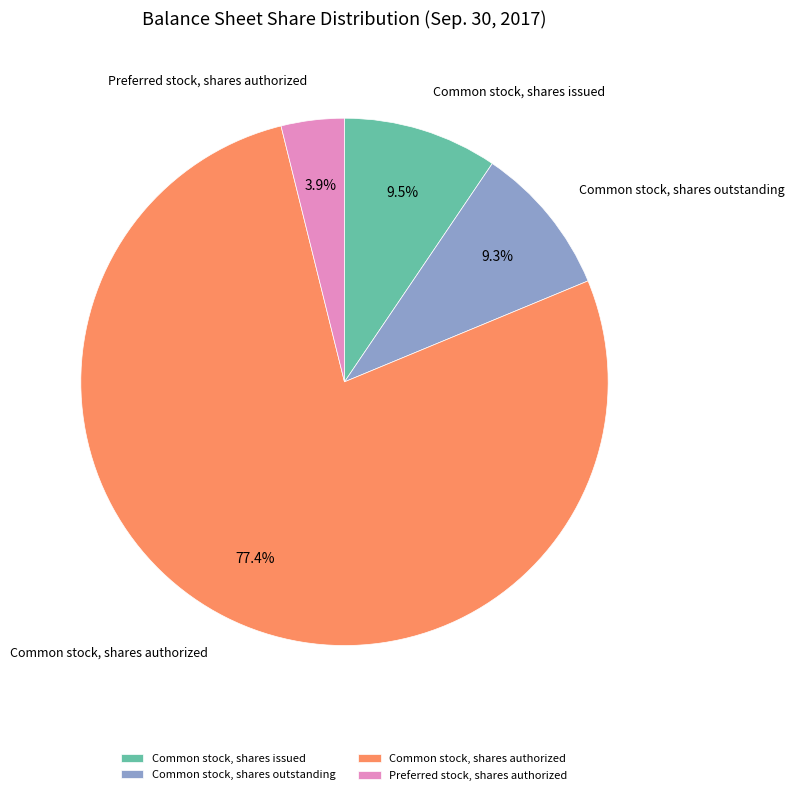

How much of the chart is everything except Preferred stock, shares authorized?

96.1%